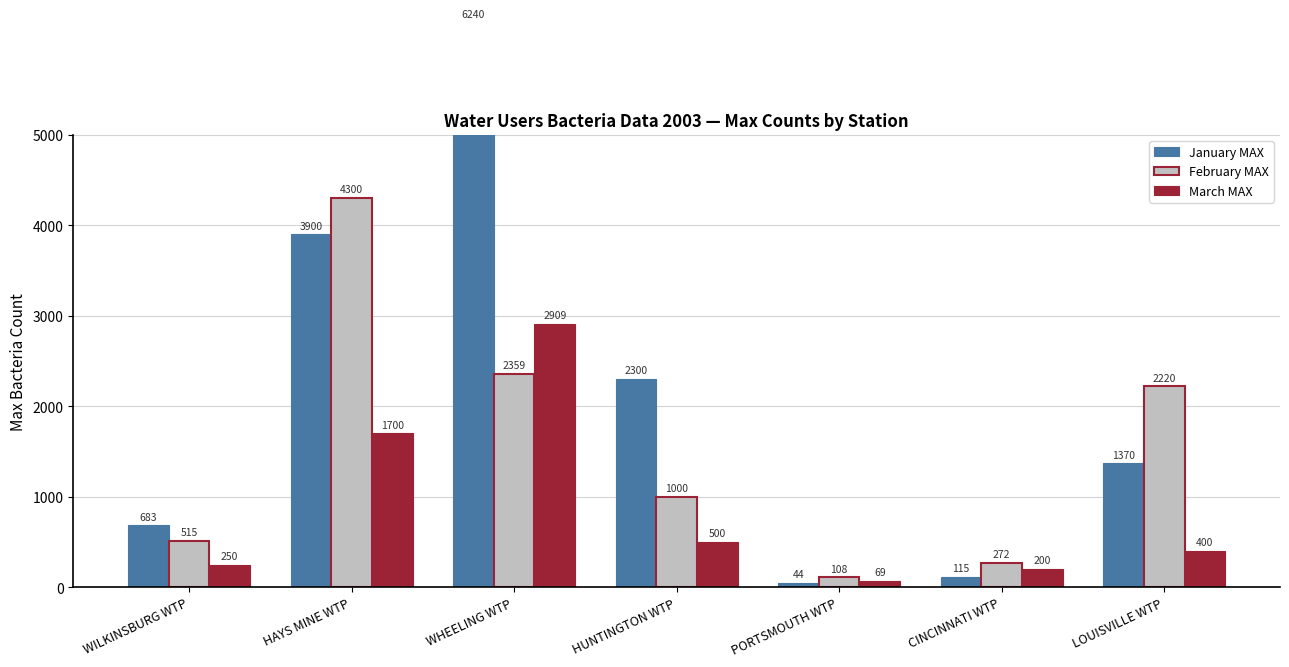

Count the number of categories in the chart.

7